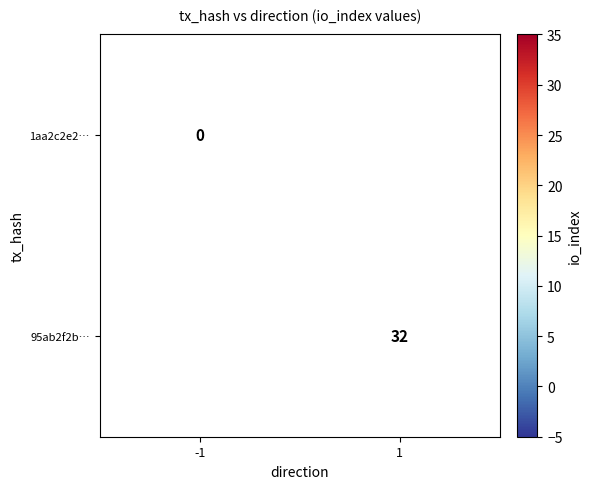

Is the value of 1aa2c2e2… at -1 greater than the value of 95ab2f2b… at 1?

No